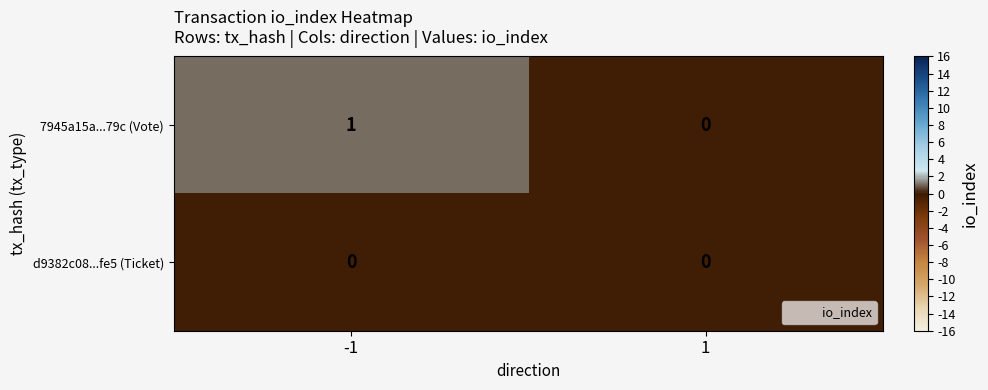

At which category is the sum across all series the highest?

-1